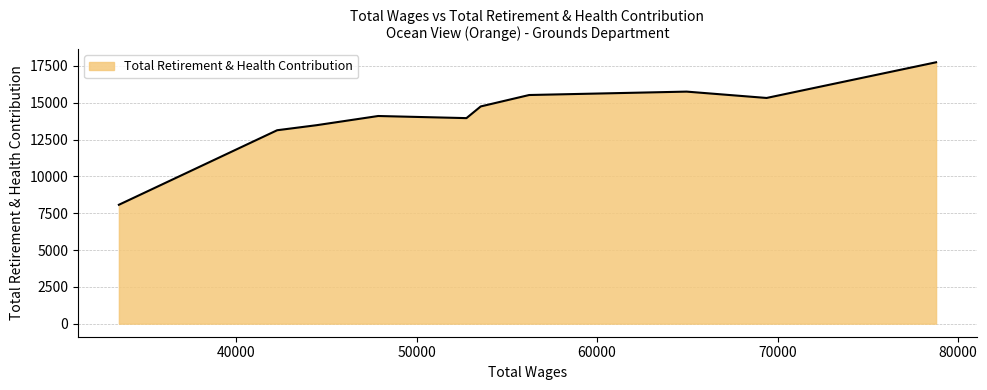

What is the maximum value shown in the chart?

17749